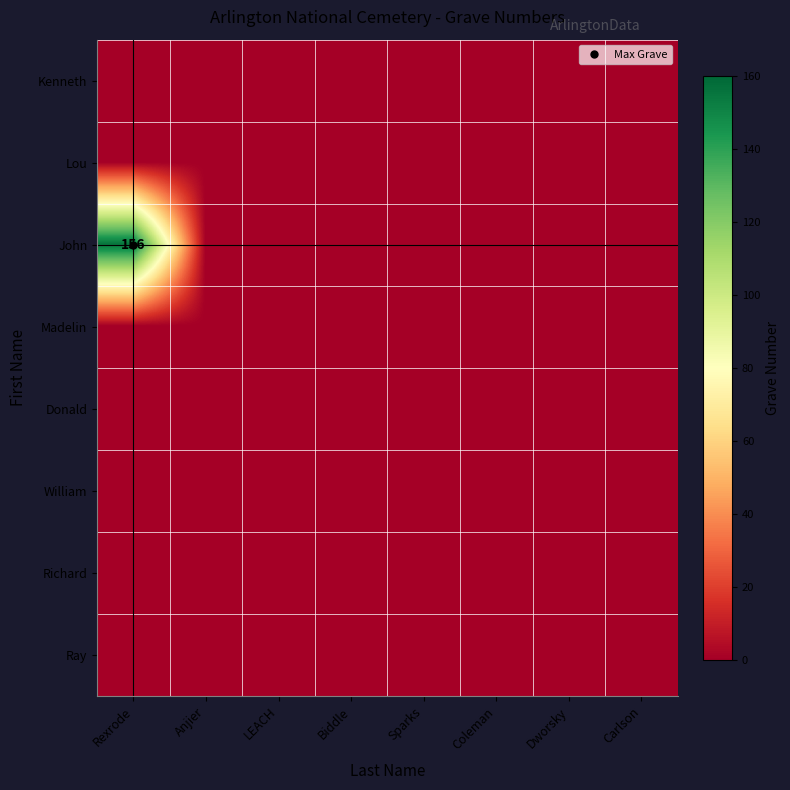

How many categories are shown in the chart?

8